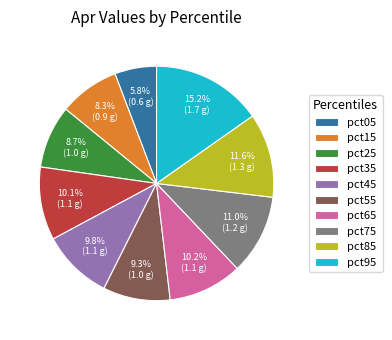

What is the largest slice in the pie chart?

pct95